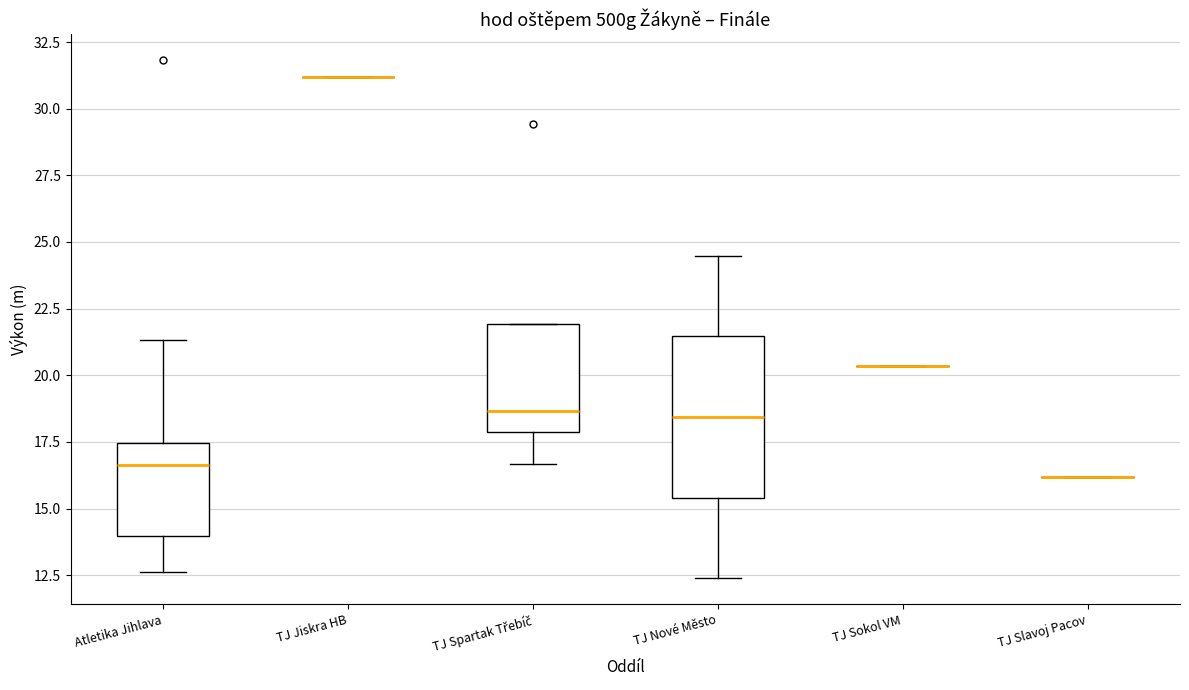

Reading left to right, transcribe this box plot: for each box, give where its median line is, the range the box spans, and where its two whiskers end, as read against the y-axis. The values are not printed on the chart, so give them approximately, as read against the axis.

Atletika Jihlava: median 16.5, box 14.0 to 17.5, whiskers 12.5 to 21.5
TJ Jiskra HB: box collapsed to a line at 31.0, whiskers 31.0 to 31.0
TJ Spartak Třebíč: median 18.5, box 18.0 to 22.0, whiskers 16.5 to 22.0
TJ Nové Město: median 18.5, box 15.5 to 21.5, whiskers 12.5 to 24.5
TJ Sokol VM: box collapsed to a line at 20.5, whiskers 20.5 to 20.5
TJ Slavoj Pacov: box collapsed to a line at 16.0, whiskers 16.0 to 16.0